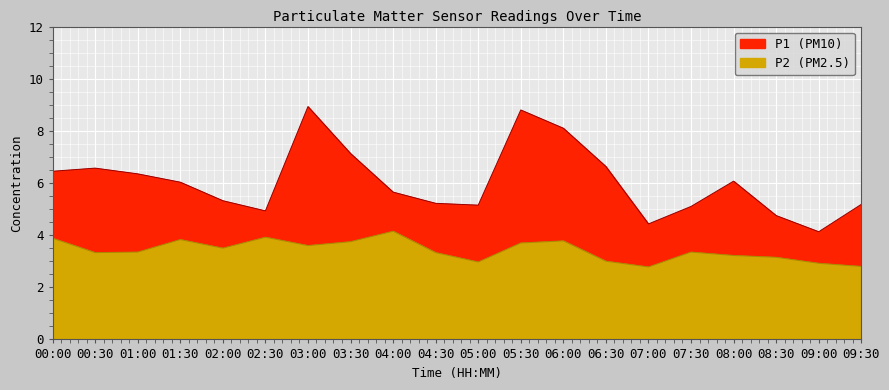

What are all the series names shown in the legend?

P1, P2